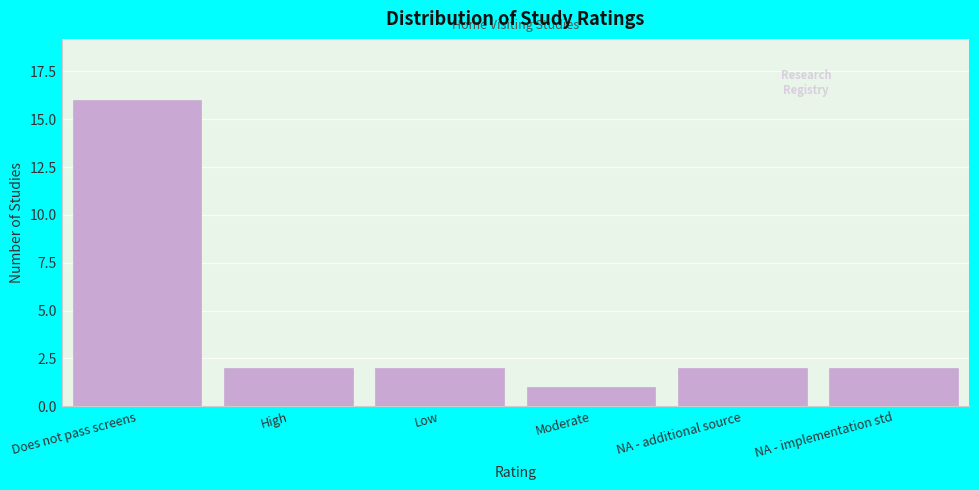

Reading left to right, what are all the values shown in this chart?

Does not pass screens=16	High=2	Low=2	Moderate=1	NA - additional source=2	NA - implementation std=2